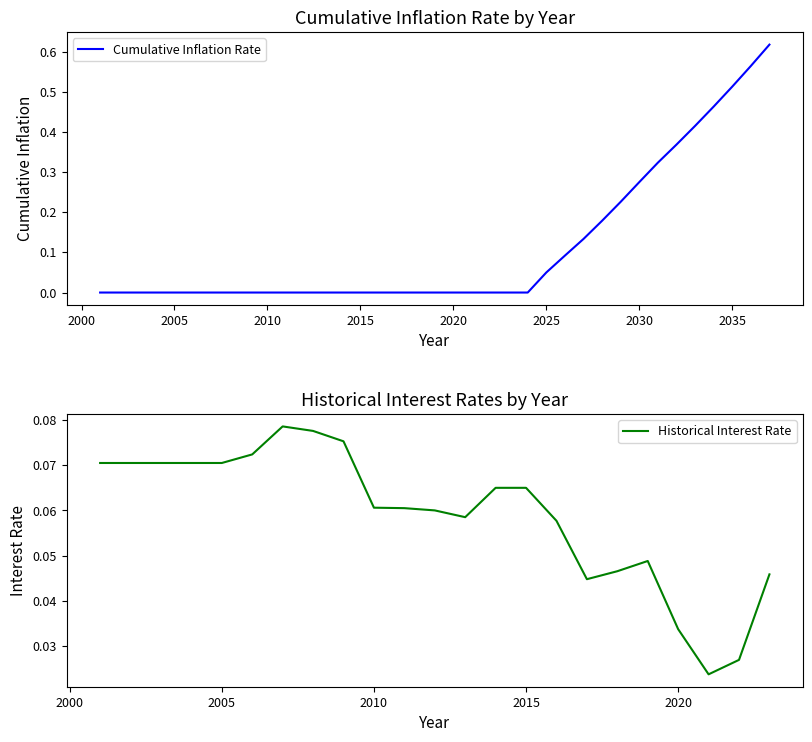

Does the chart have visible grid lines?

No